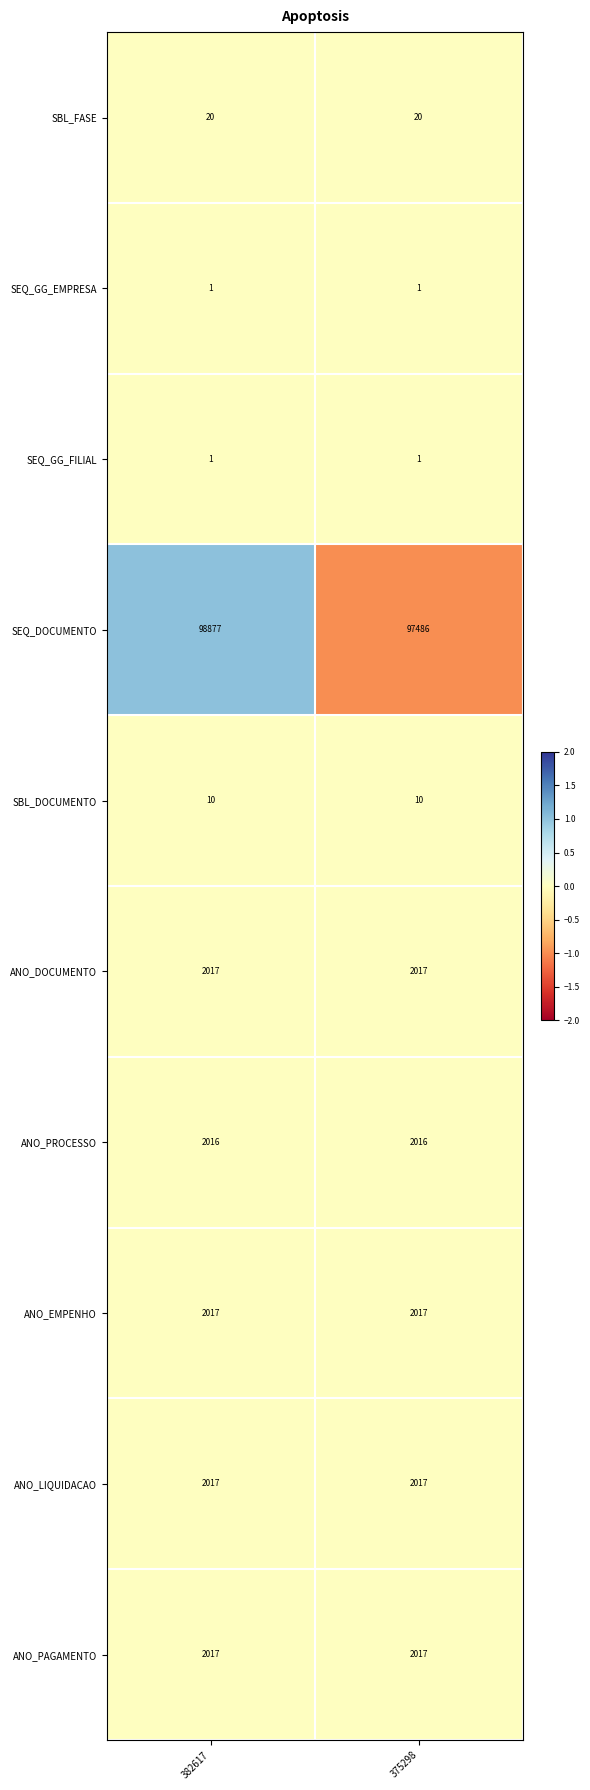

Which series has the largest total across all categories?

SEQ_DOCUMENTO